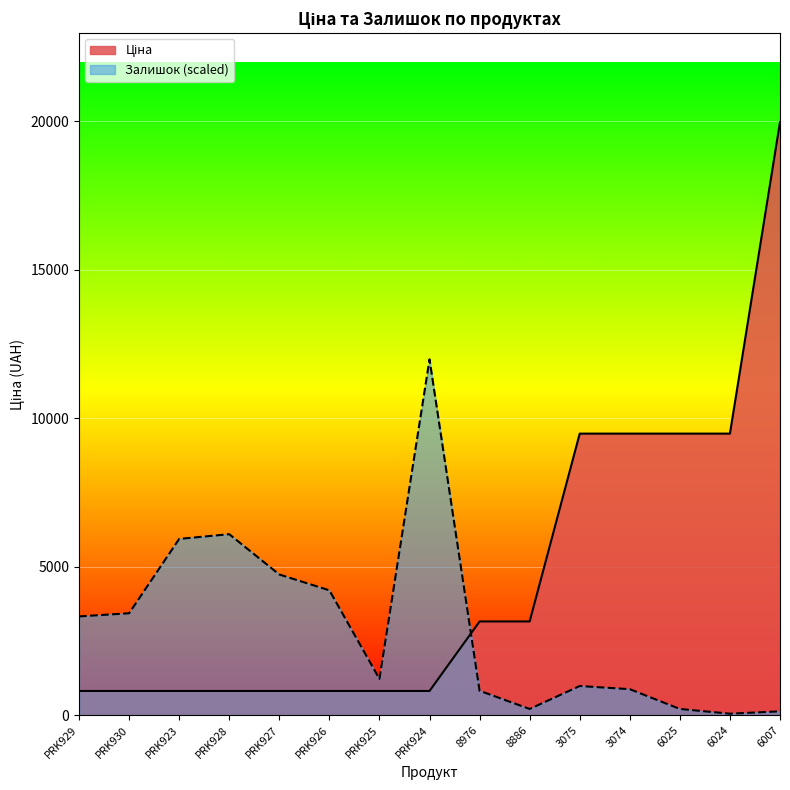

Read the Залишок value at 6025.

213.0